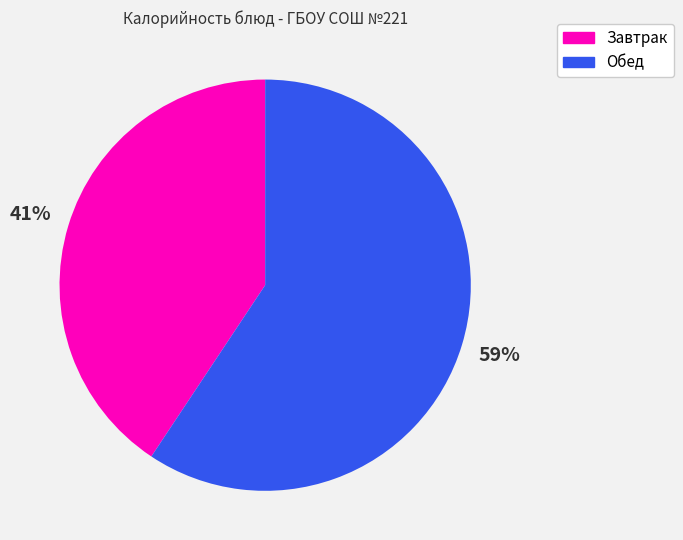

Is there a majority slice in this chart?

Yes